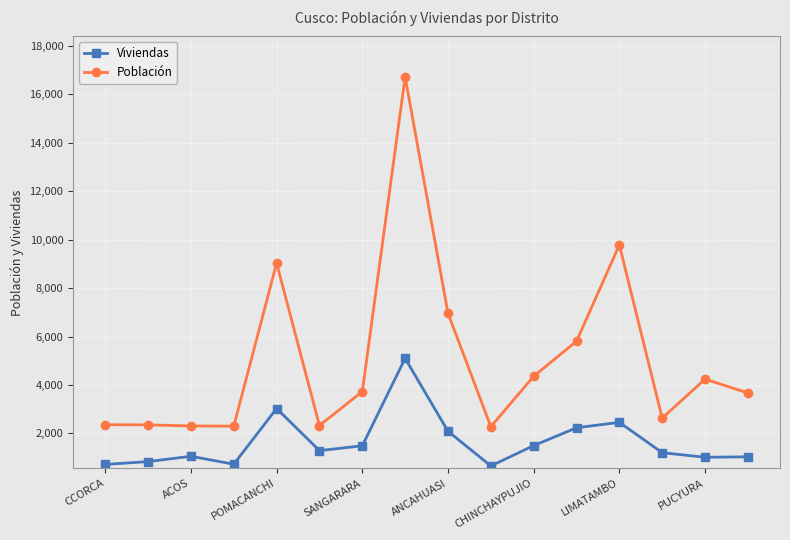

True or false: Viviendas and Población intersect in this chart.

False